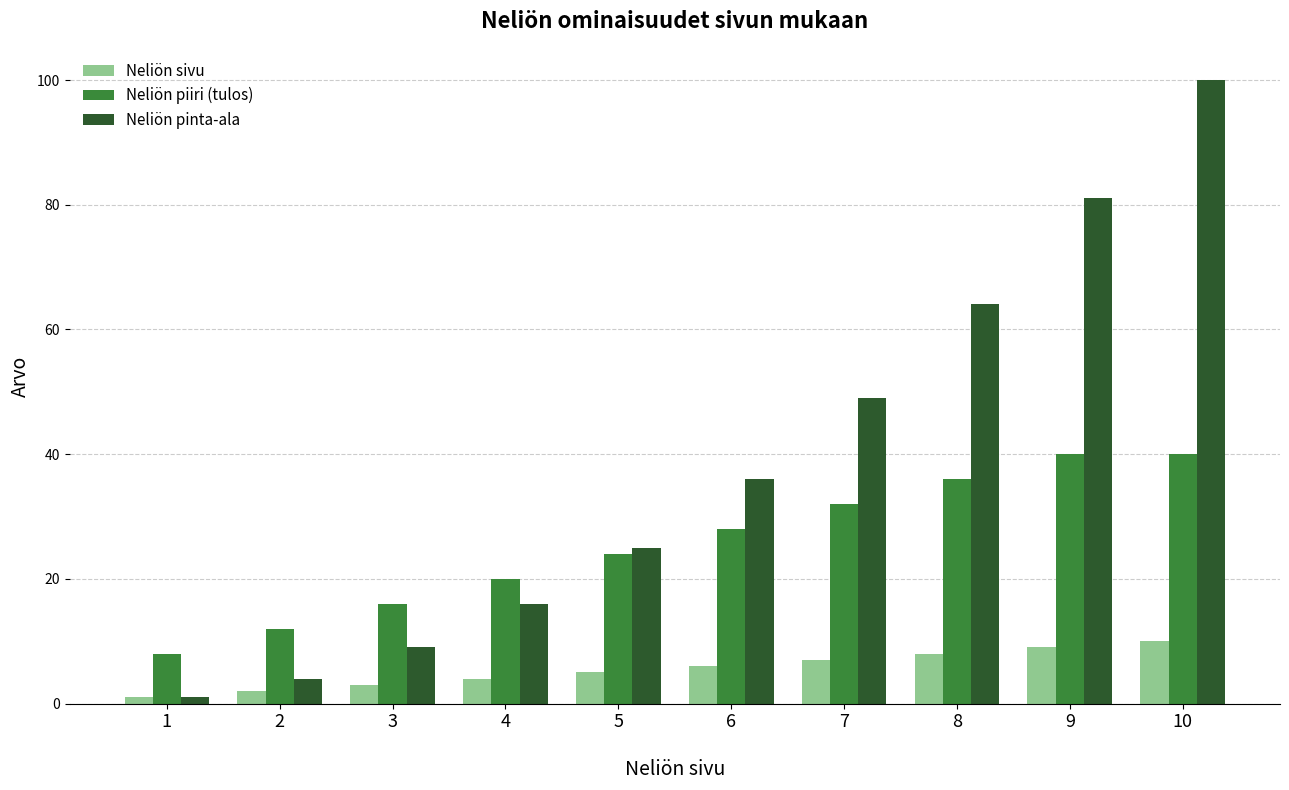

What is the minimum value shown in the chart?

1